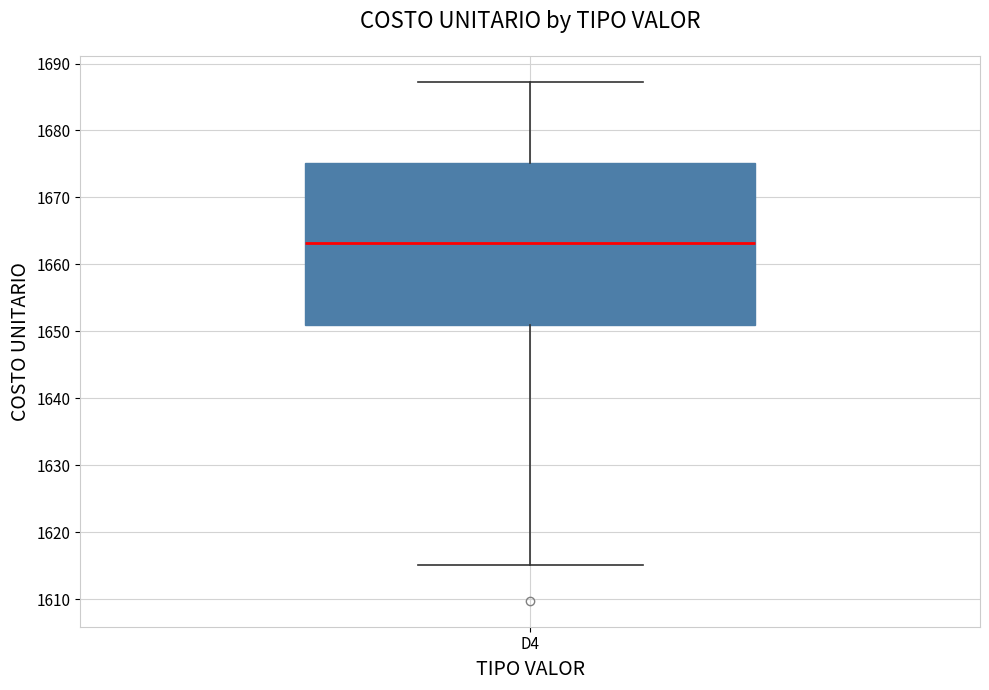

Where does the upper whisker of the box for D4 end on the y-axis? The values are not printed on the chart, so give them approximately, as read against the axis.

1687